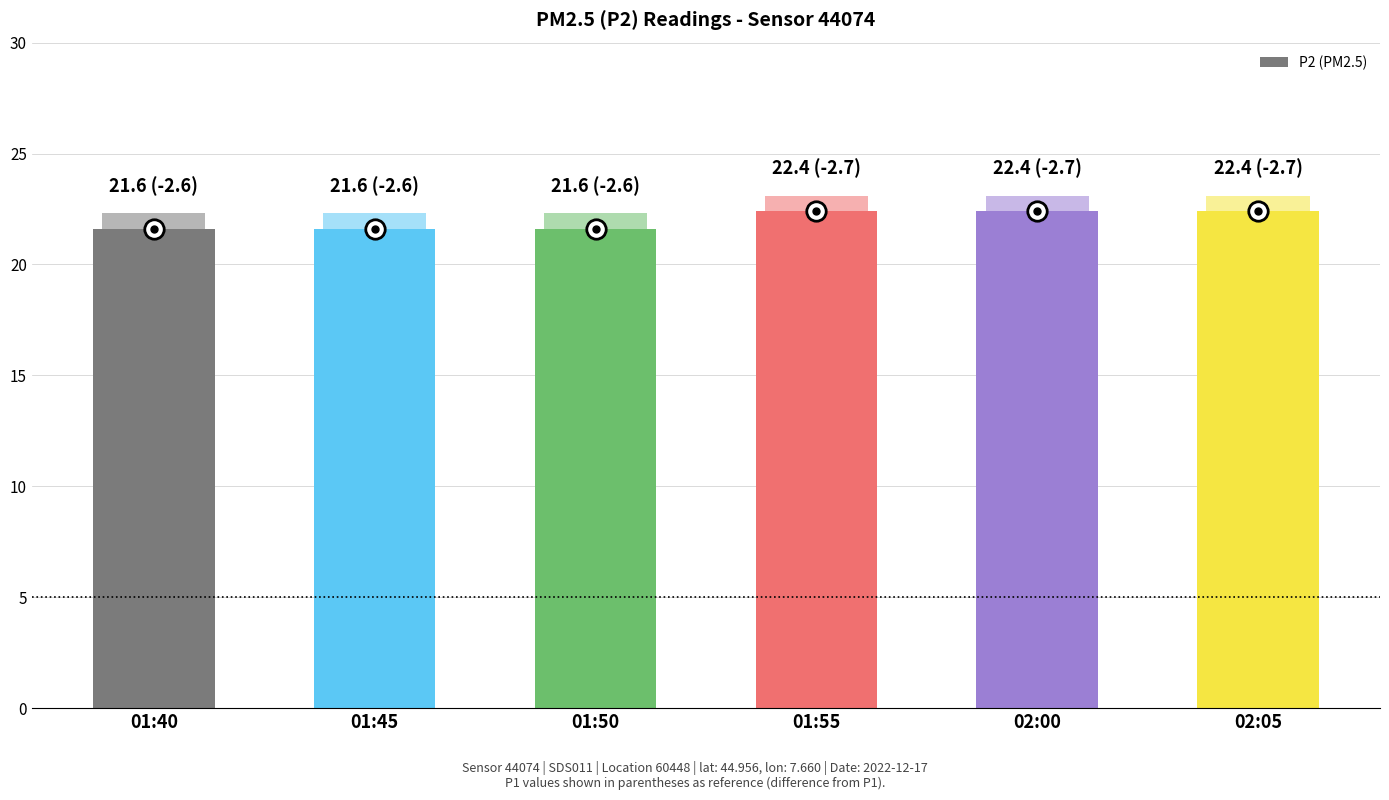

What is the value of the 4th bar from the left?

22.4